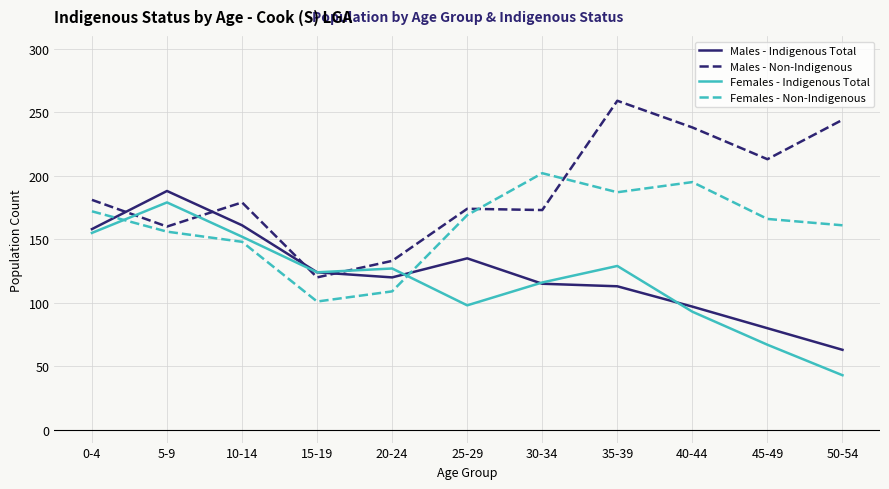

True or false: Females - Indigenous Total and Males - Non-Indigenous cross at least once.

True